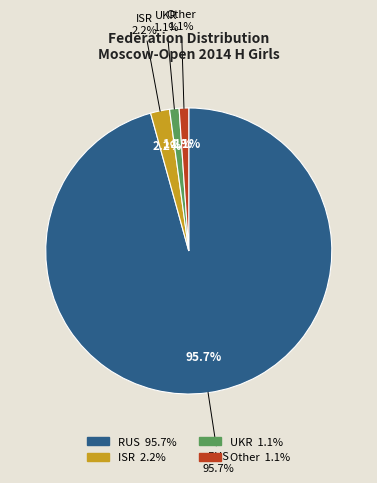

To the nearest percent, what is the difference between the ISR and Other slice percentages?

1%